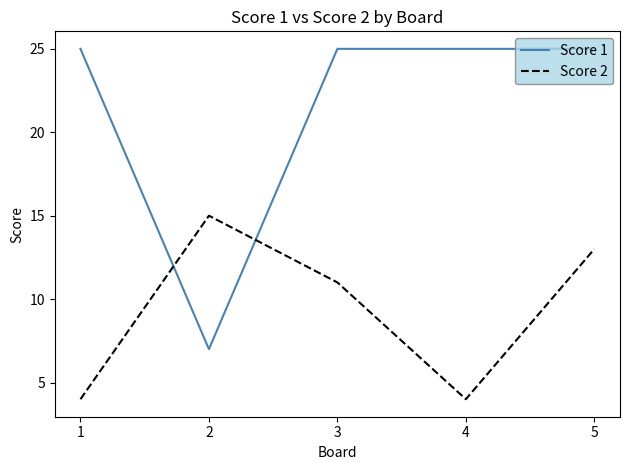

What is the greatest value displayed?

25